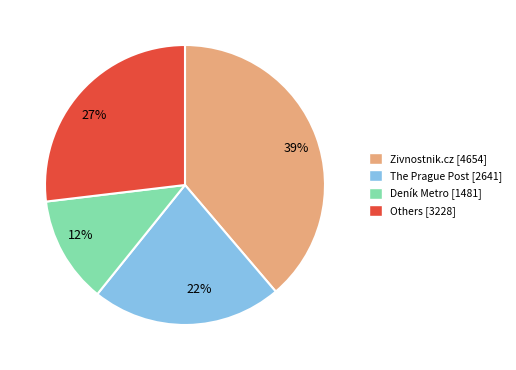

True or false: 22% accounts for 15% of the total.

False